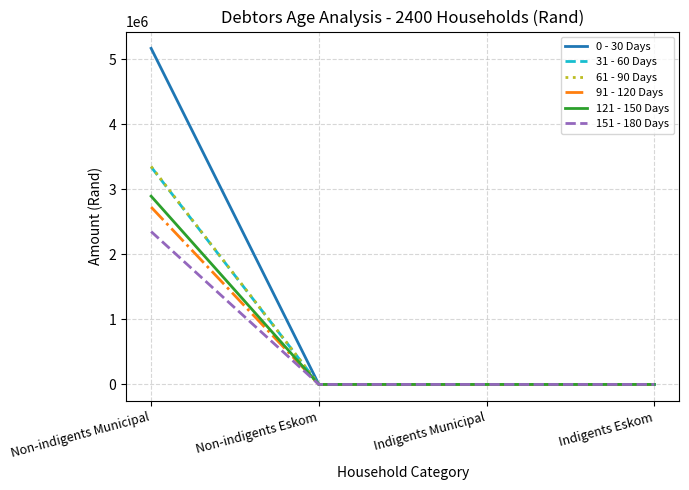

Is it true that 91 - 120 Days equals 0 at Non-indigents Eskom?

True